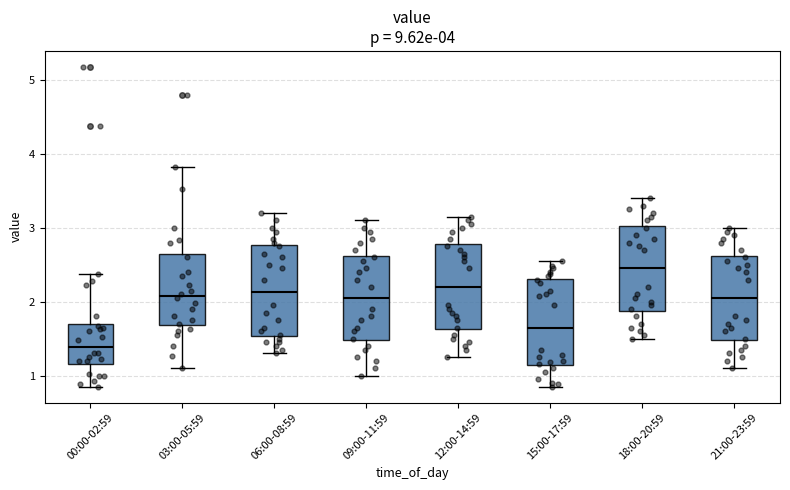

Which box's median line is the highest?

18:00-20:59